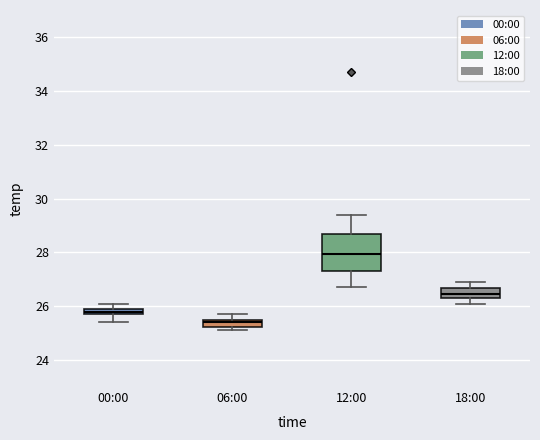

Which box's median line is the lowest?

06:00